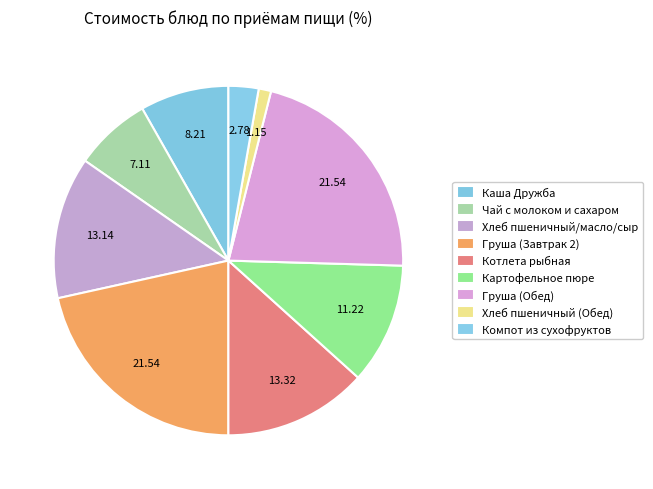

Does Котлета рыбная account for over 50% of the chart?

No